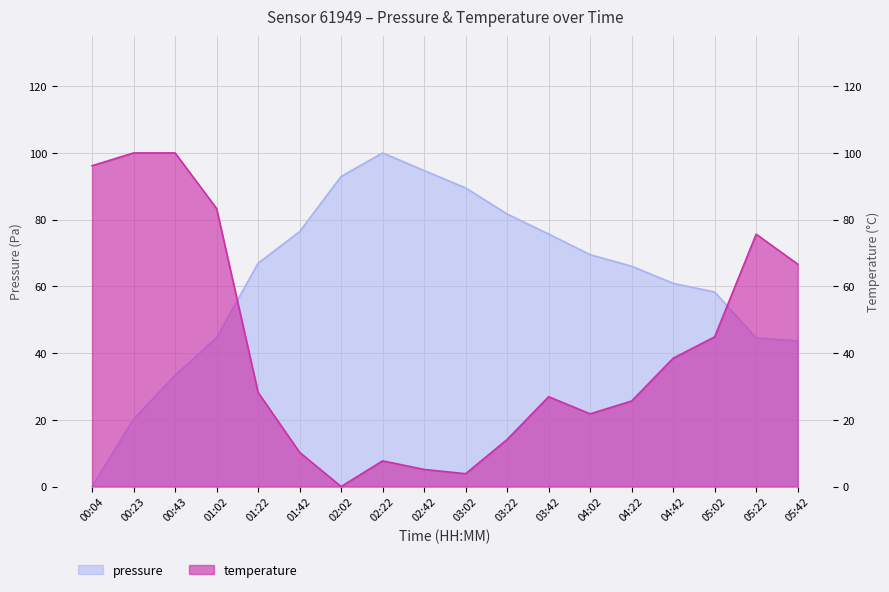

List the labels in order of pressure value, largest first.

02:22, 02:42, 02:02, 03:02, 03:22, 01:42, 03:42, 04:02, 01:22, 04:22, 04:42, 05:02, 01:02, 05:22, 05:42, 00:43, 00:23, 00:04